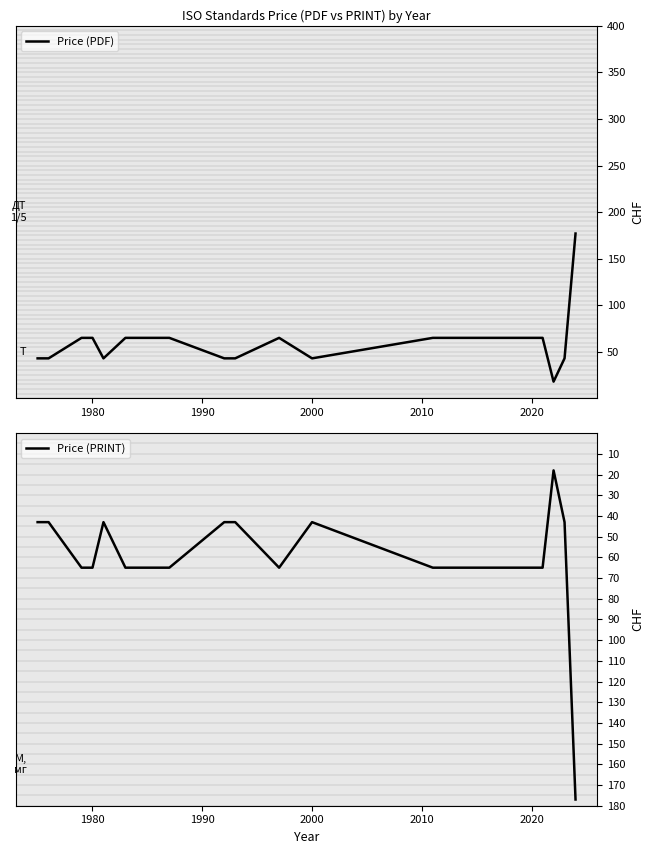

How many lines are shown in the chart?

2